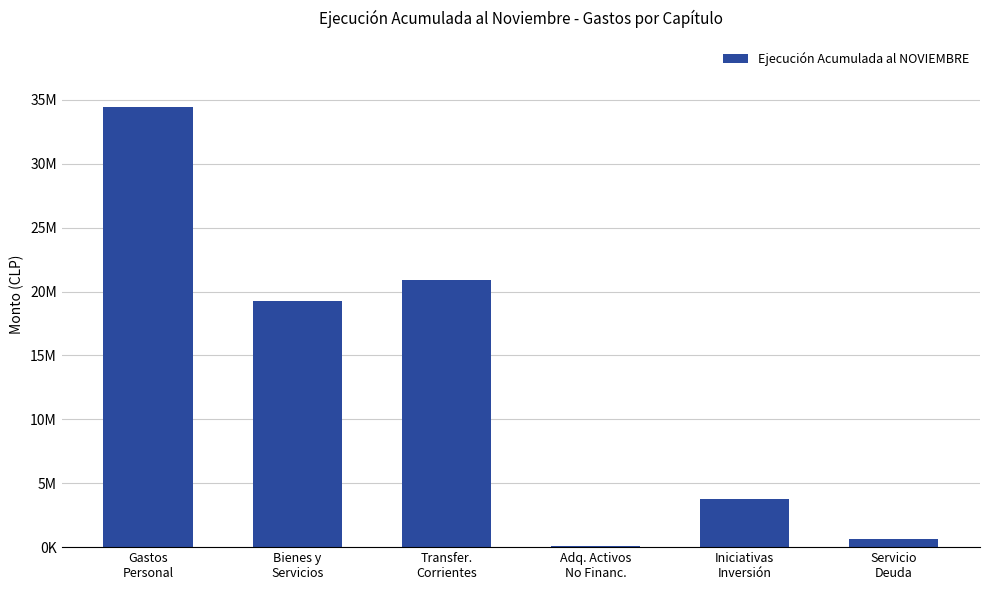

What is the difference between the maximum and second lowest values?

33804041